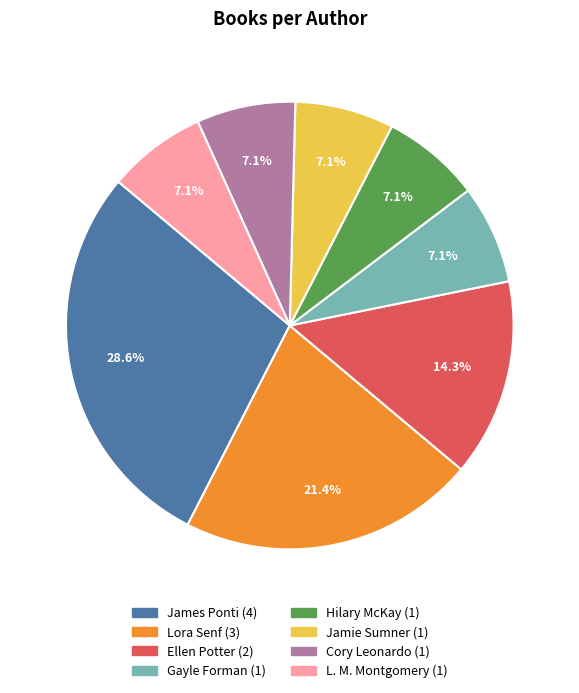

Is there any slice that represents more than half of the pie?

No